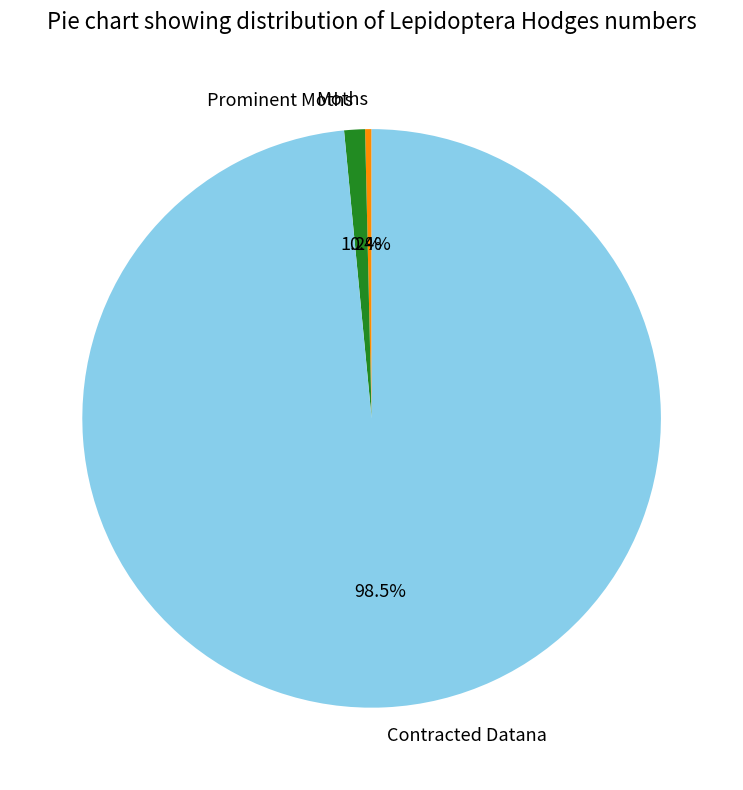

The Contracted Datana slice represents 90% of the pie. True or false?

False